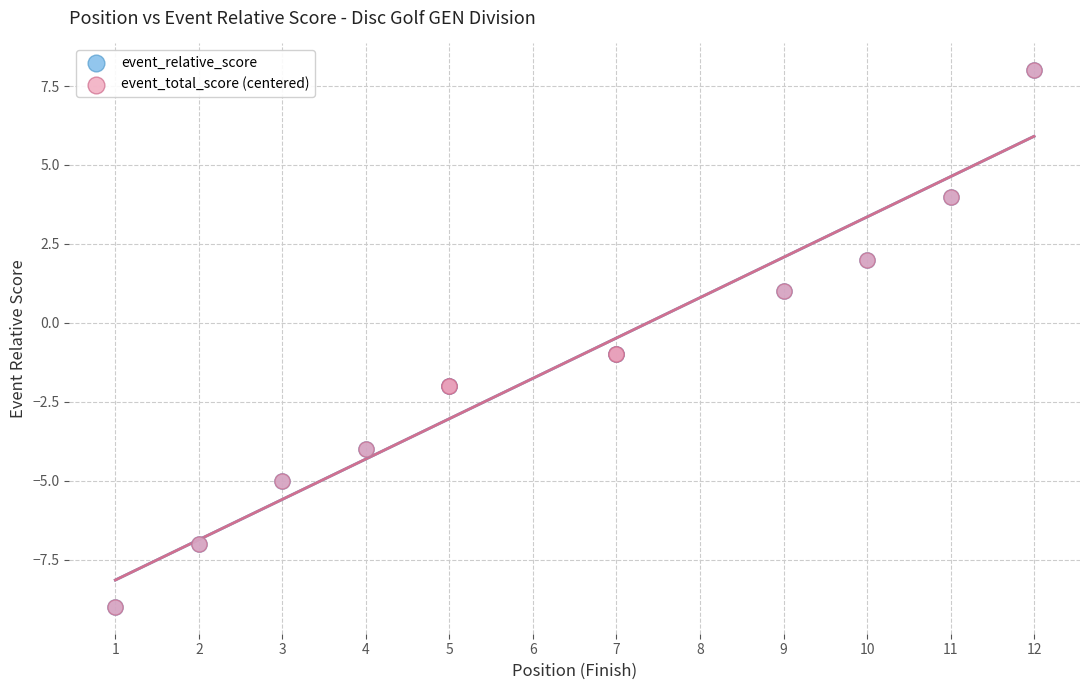

What are all the series names shown in the legend?

event_relative_score, event_total_score (centered)